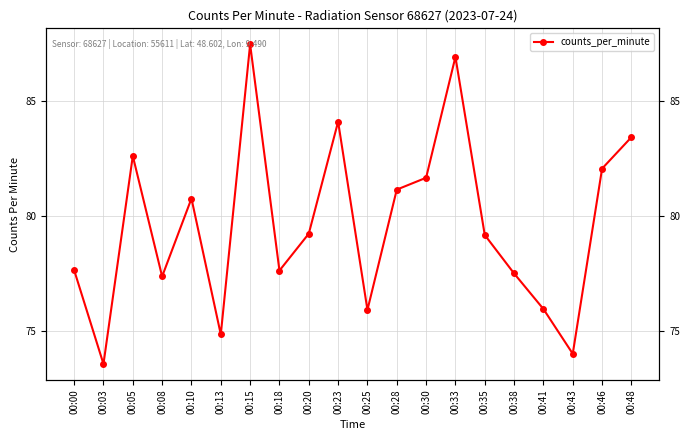

How many distinct data groups are displayed?

1